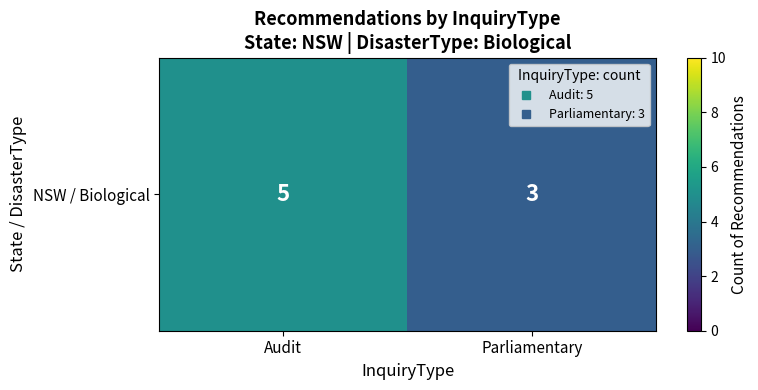

Approximately how many times larger is the value at Parliamentary compared to Audit?

0.6